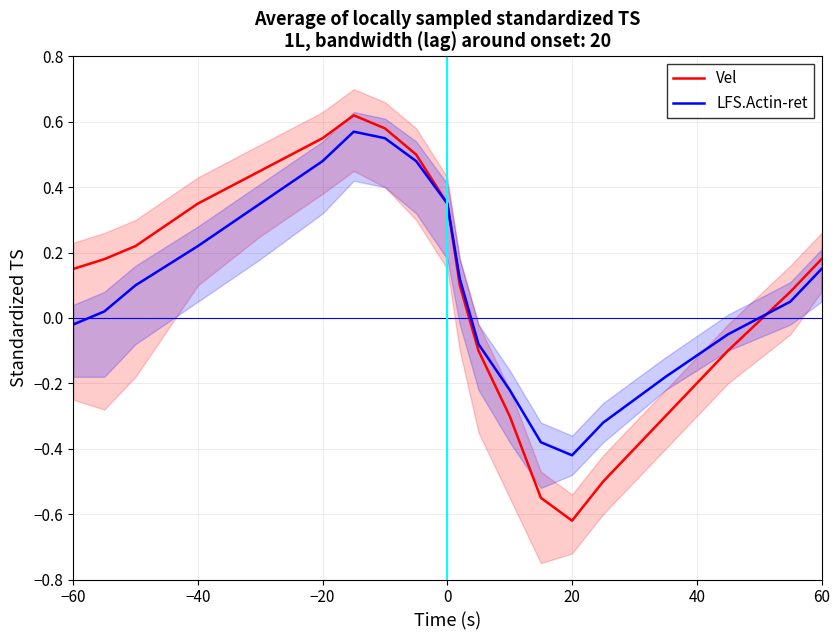

Which category has the lowest value in the LFS.Actin-ret series?

20